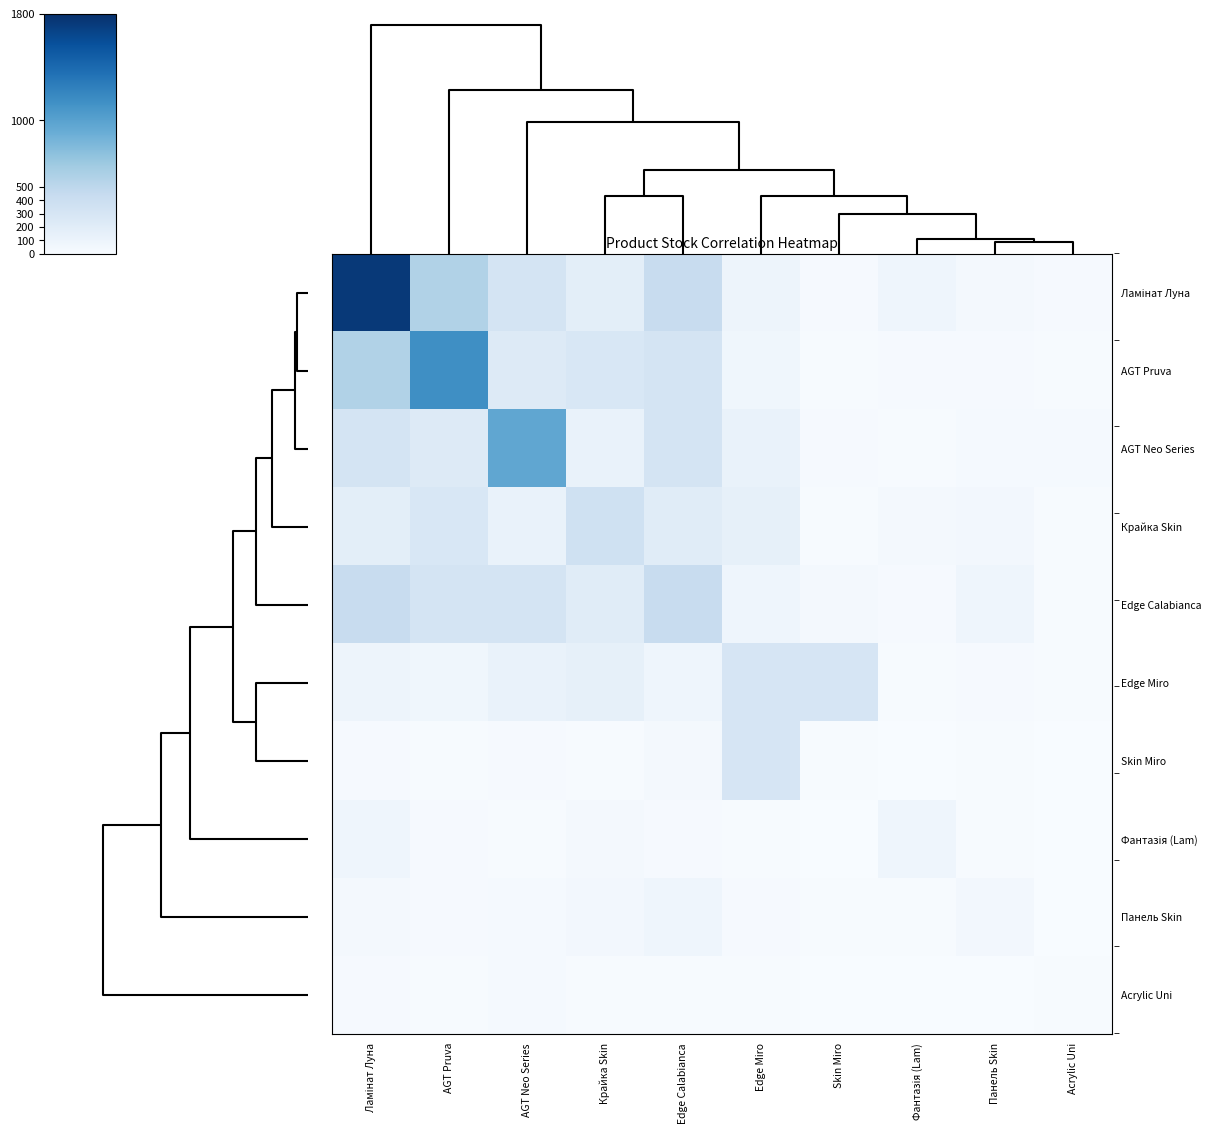

What is the total value across all series at Acrylic Uni?

101